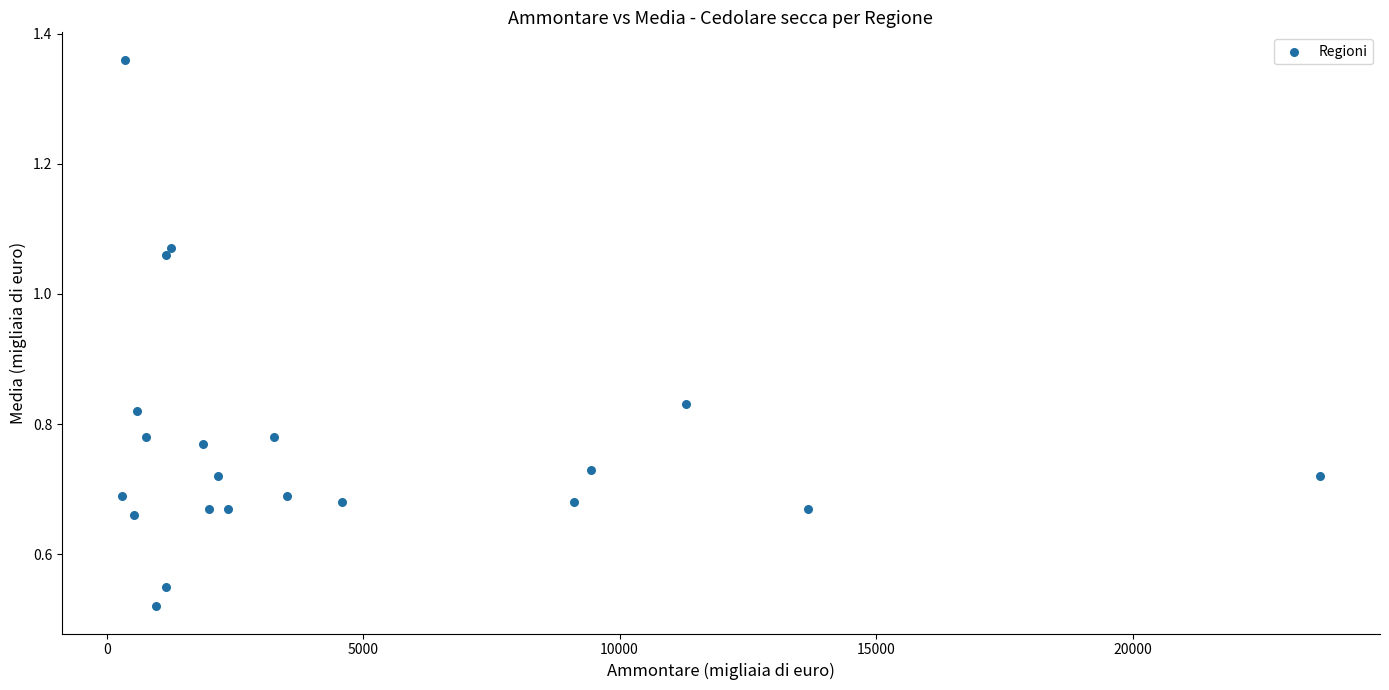

What is the range of X values (max minus min)?

23361.0